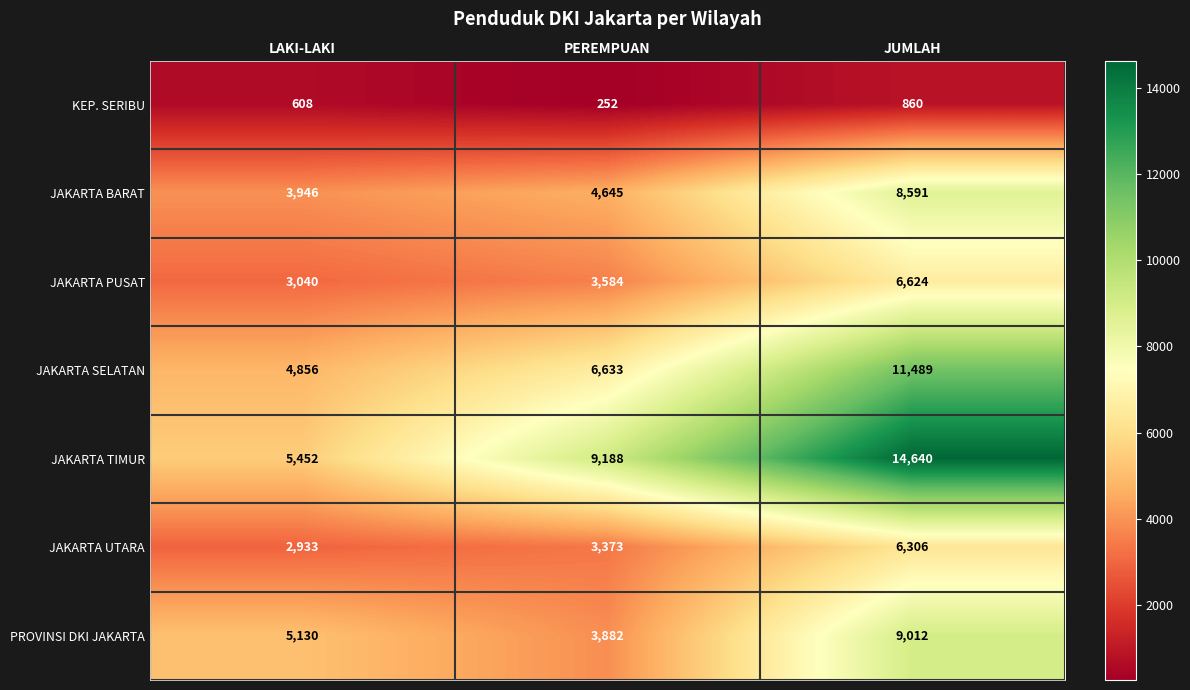

What value does the JAKARTA SELATAN series have at JUMLAH?

11489